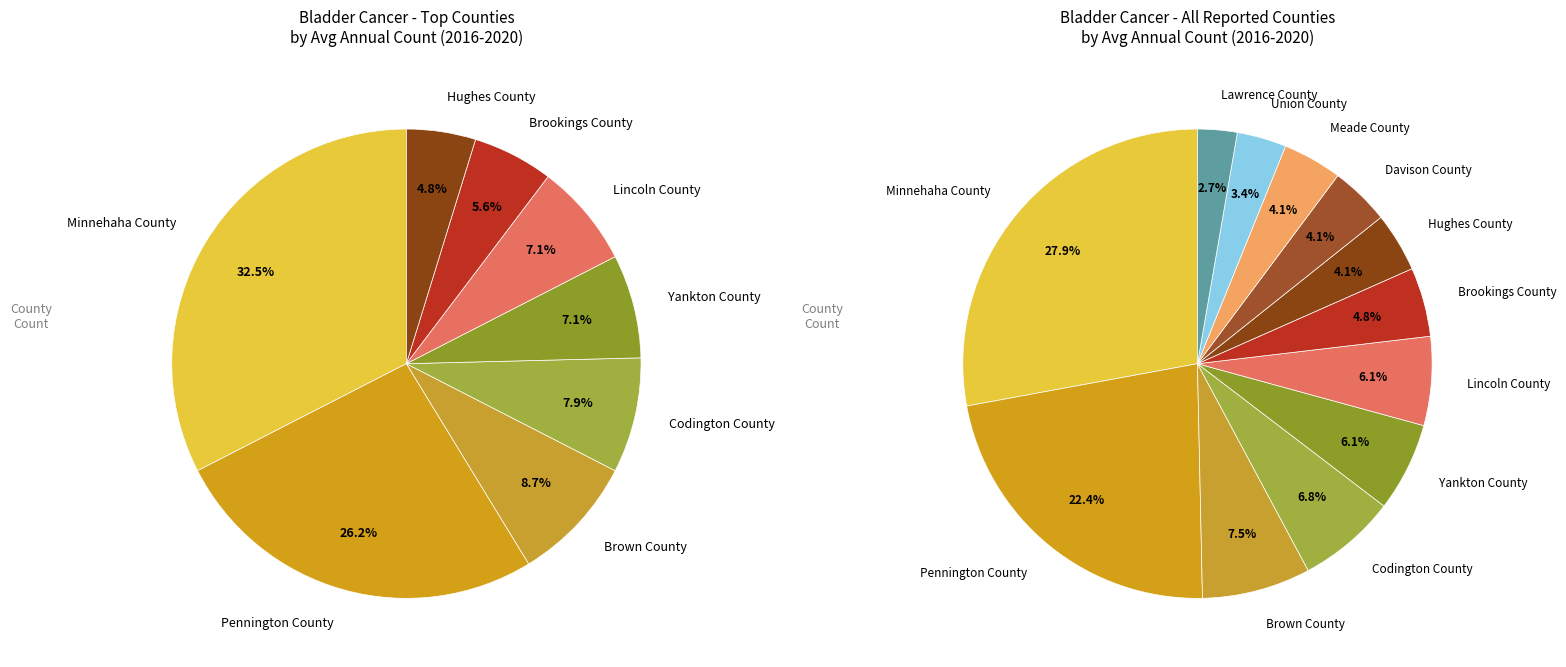

What percentage is the Yankton County slice, to the nearest percent?

6%